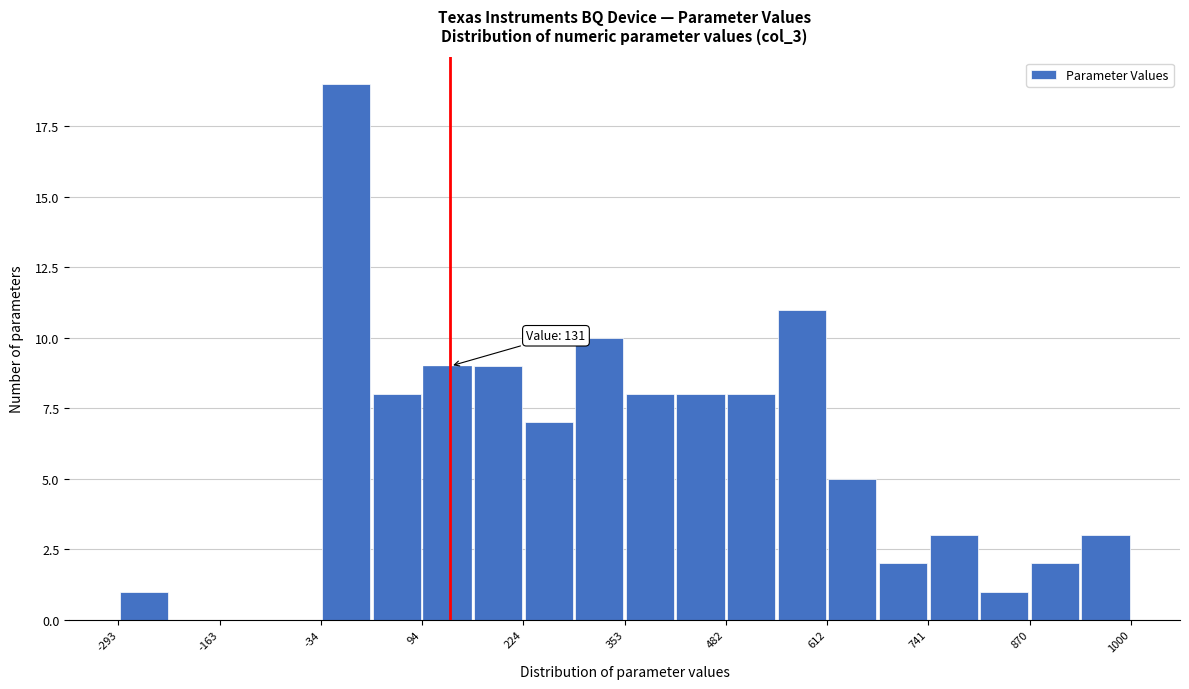

Around what value on the x-axis is the tallest bar? Give the approximate position of its centre, as read against the axis.

0